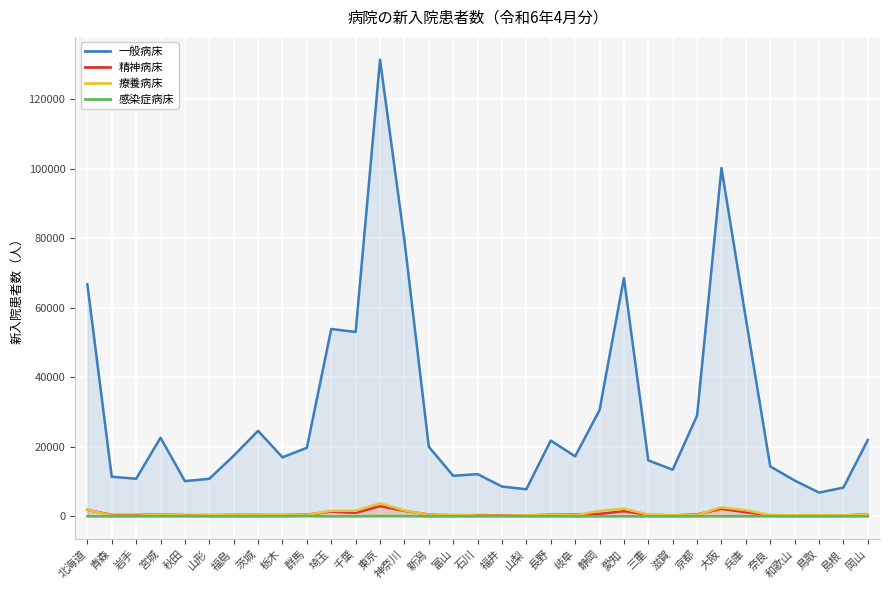

Reading left to right, what are all the values shown in this chart?

一般病床: 66783	11387	10819	22629	10139	10798	17451	24603	16989	19725	53916	53068	131421	79384	20042	11669	12148	8576	7809	21812	17268	30570	68617	16107	13421	29017	100275	56901	14369	10313	6842	8269	21999
精神病床: 1884	387	394	506	358	354	429	468	371	475	1372	991	2921	1580	526	245	344	282	227	485	477	707	1481	439	266	575	2153	1172	300	167	160	219	611
療養病床: 1902	216	190	471	244	303	422	515	442	427	1598	1603	3777	1701	440	496	217	180	278	452	269	1566	2194	526	352	451	2614	1734	402	280	343	270	570
感染症病床: 20	4	3	36	25	5	5	14	23	86	14	26	95	80	7	18	0	17	2	25	1	5	14	13	9	16	41	21	22	13	0	8	21